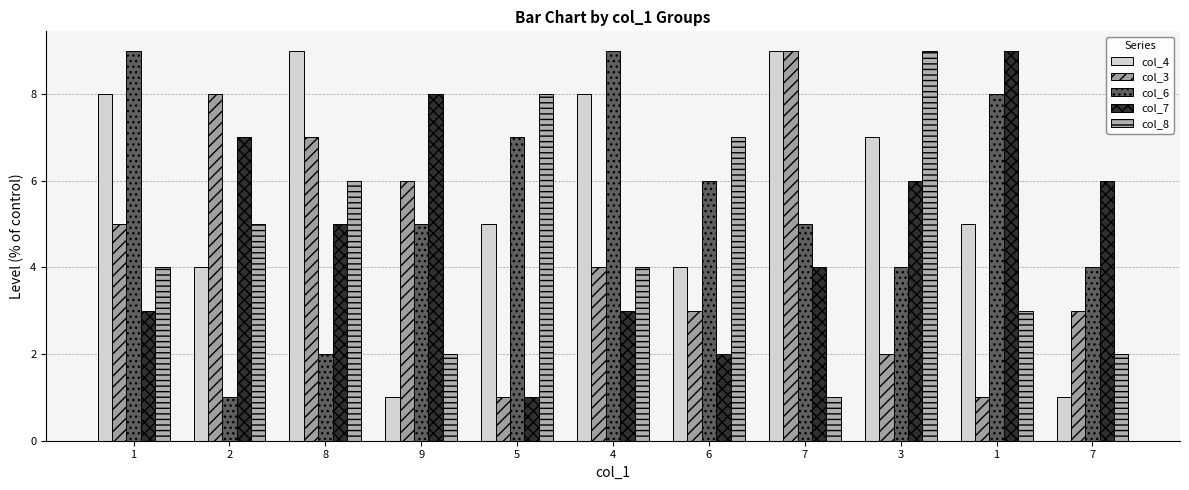

What is the label of the 3rd bar from the right?

3